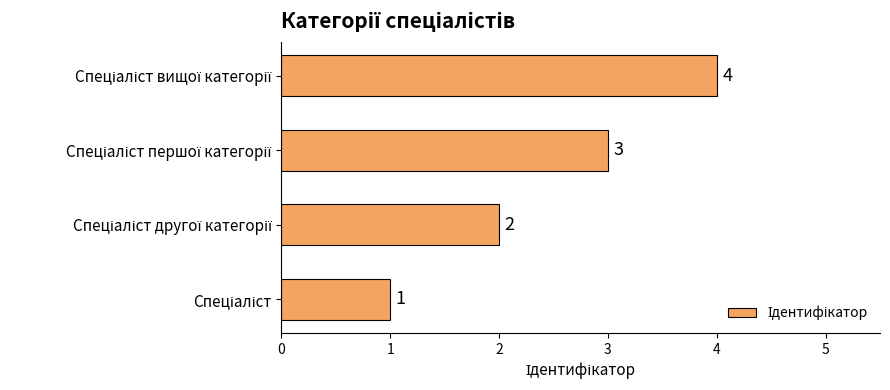

Count the values in the range 2 to 4.

3